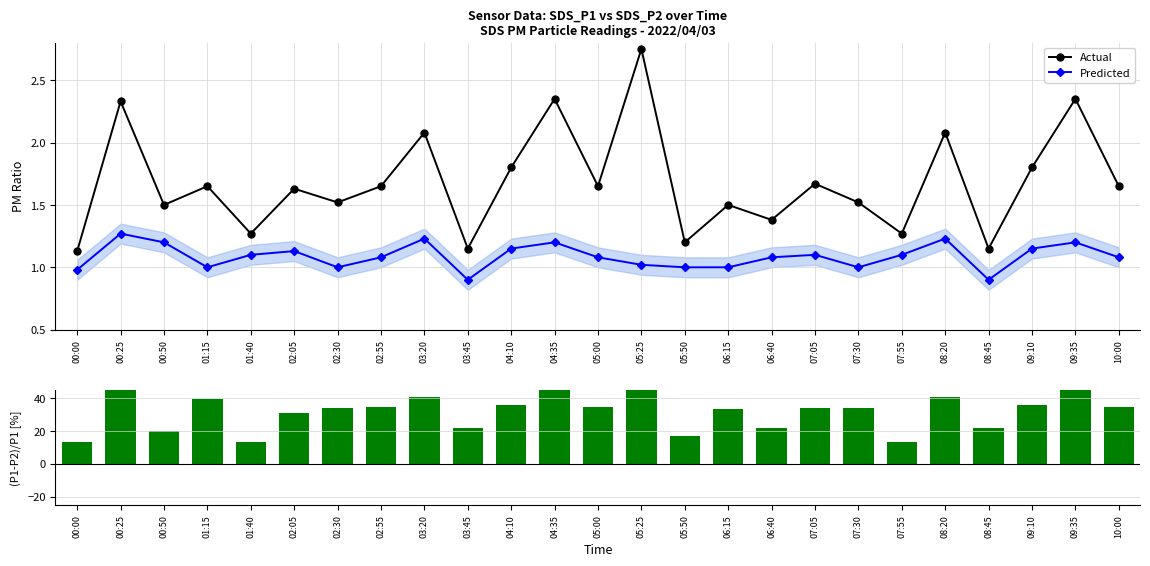

Is the value of Predicted at 04:35 greater than the value of (P1-P2)/P1 [%] at 00:25?

No